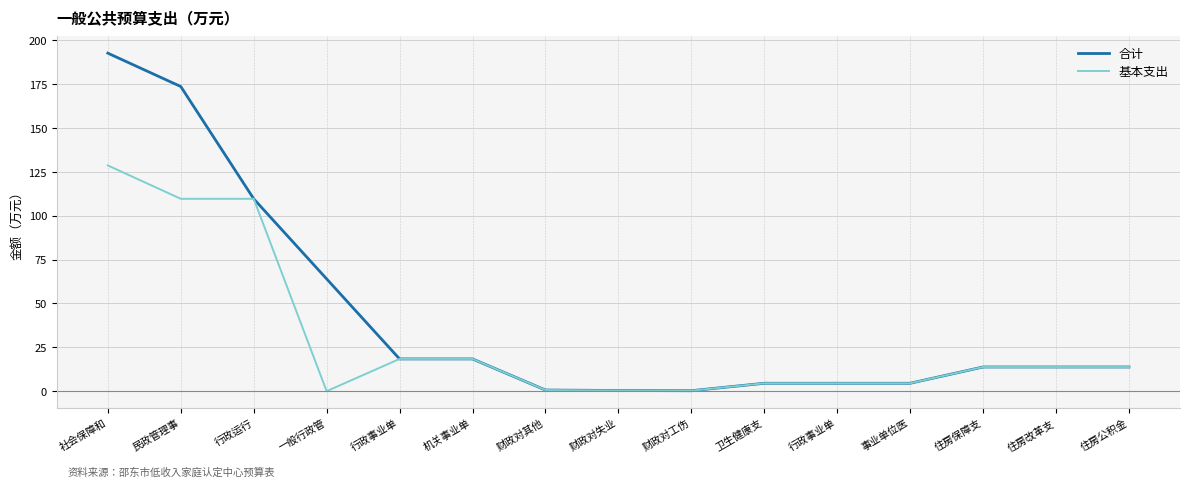

The value of 基本支出 at 一般行政管 is 0.0. True or false?

True